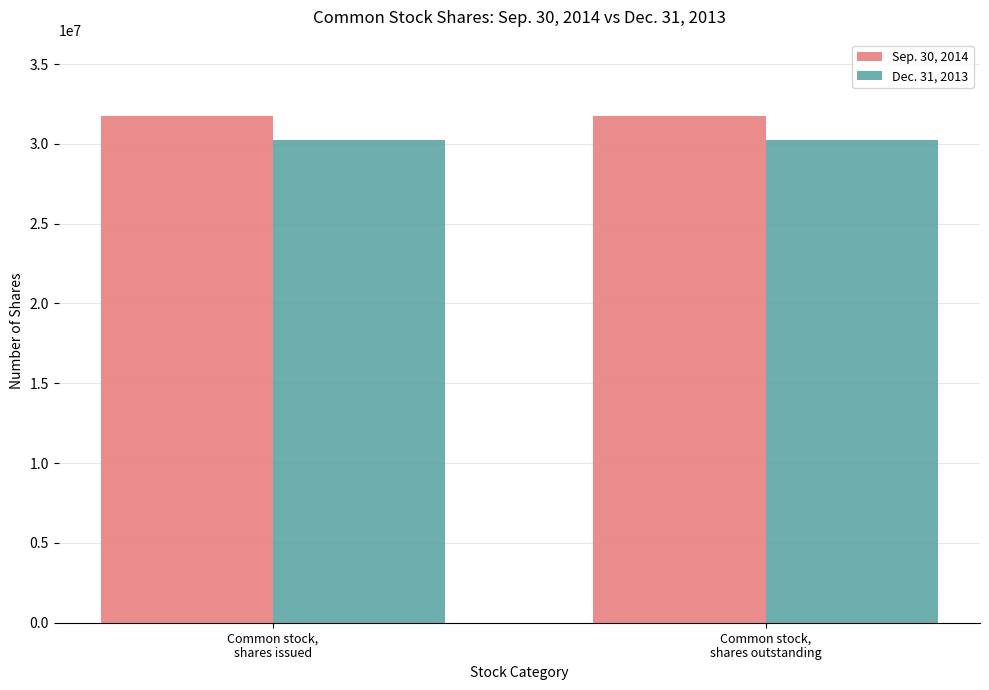

List the series in order of their overall mean, lowest first.

Dec. 31, 2013, Sep. 30, 2014